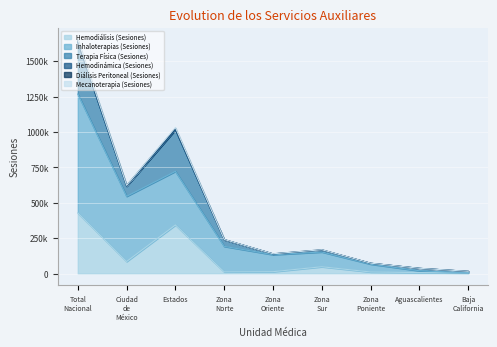

What position from the left is Zona Poniente?

7